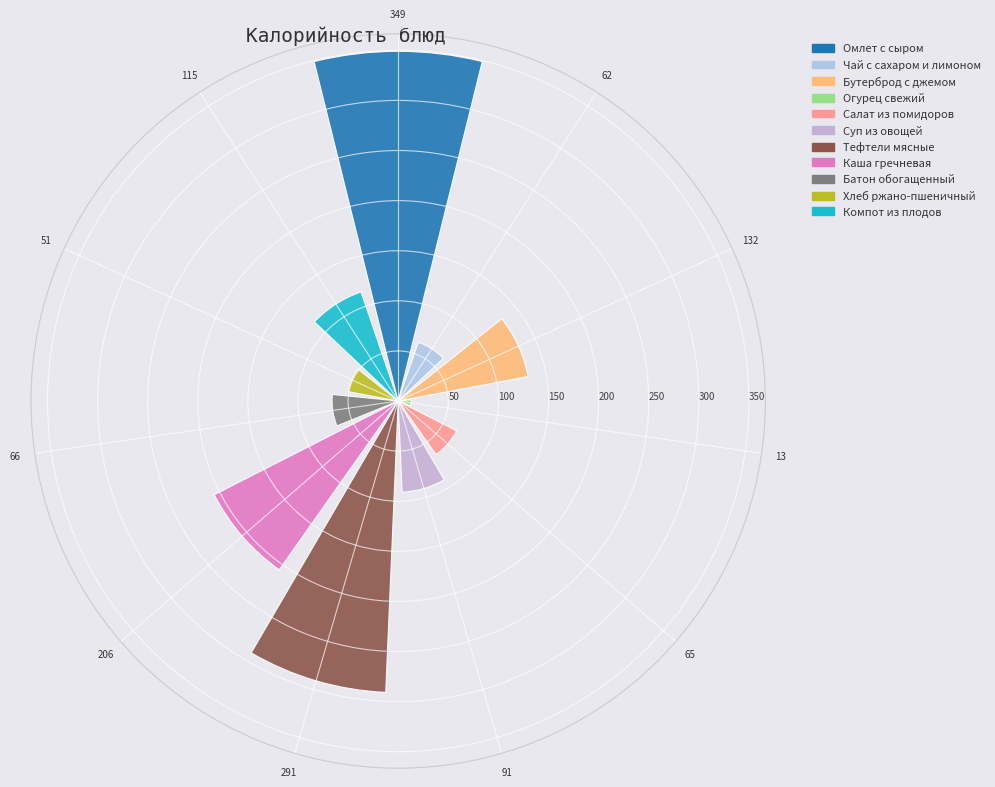

What is the change in value from 132 to 206?

+74.0